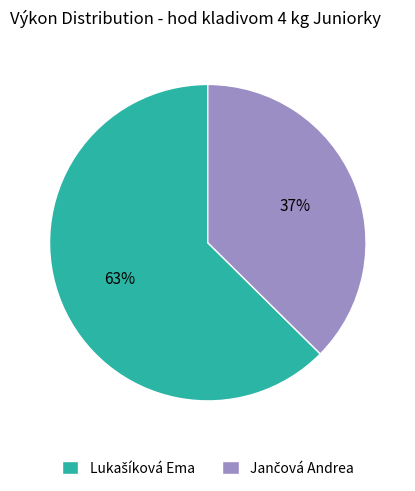

Does any single category account for the majority?

Yes